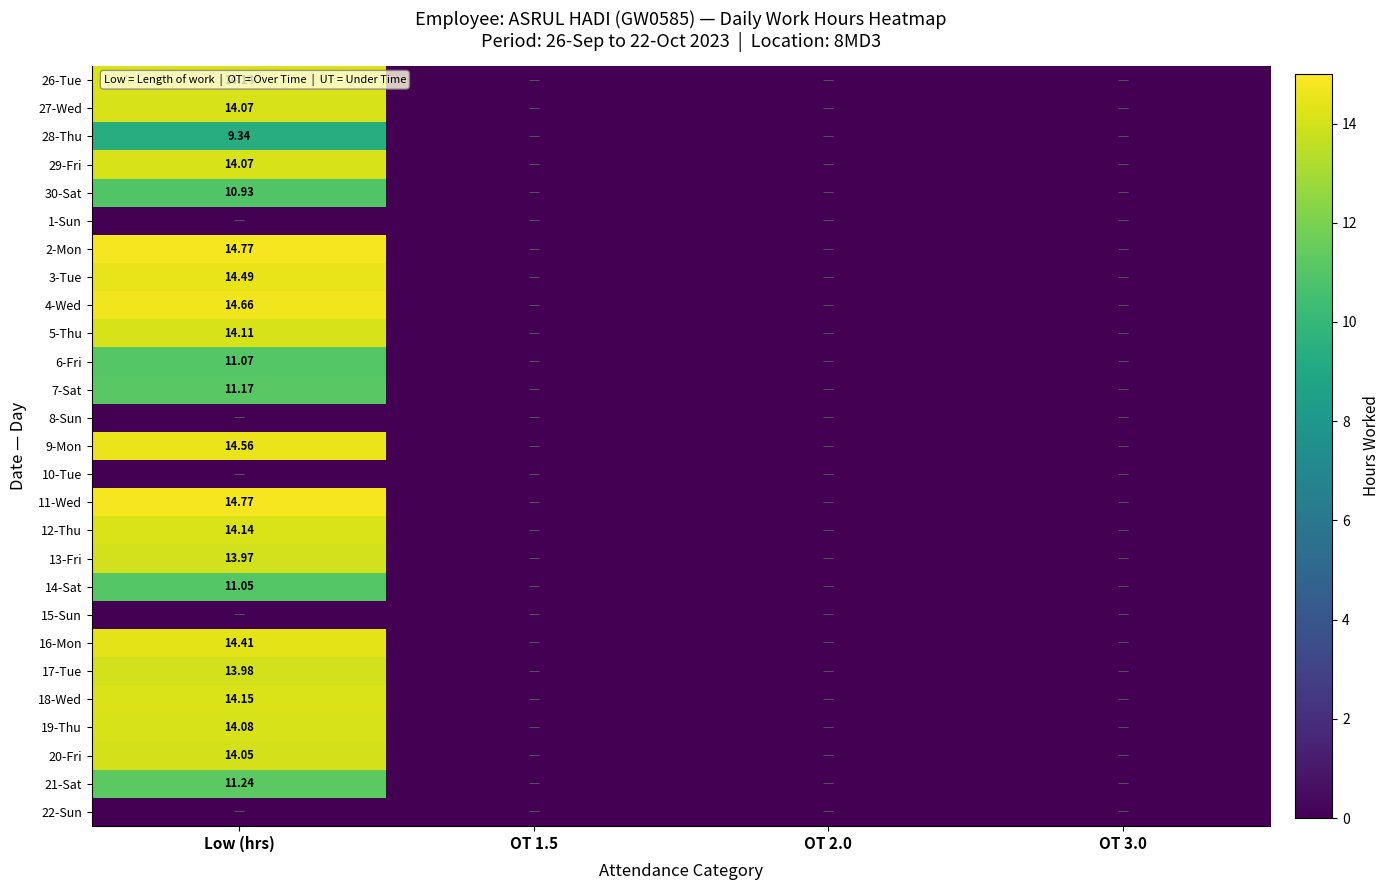

Is it true that 14-Sat equals 5.9 at Low (hrs)?

False